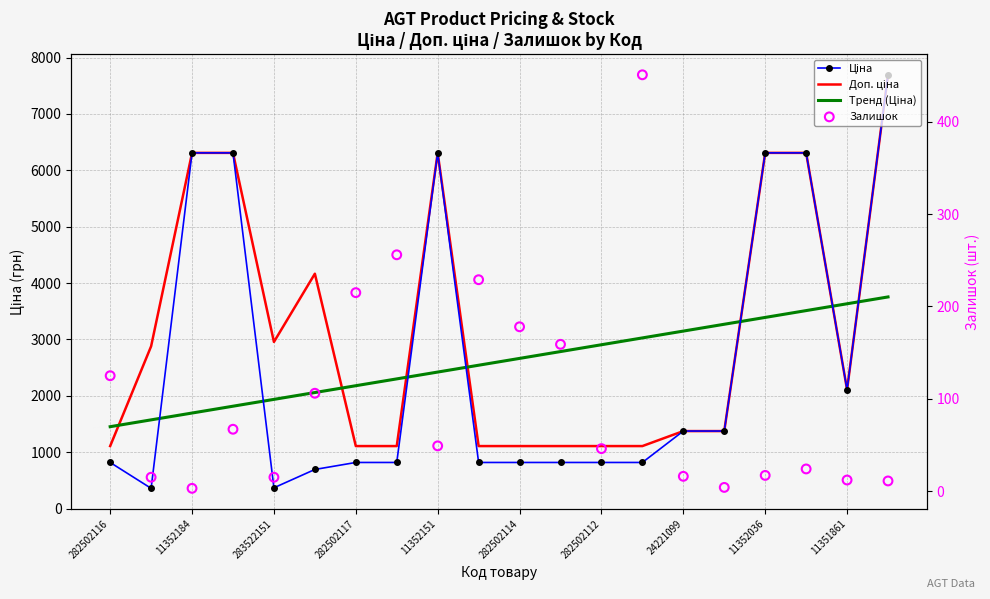

Which series has the largest Y range (max minus min)?

Ціна